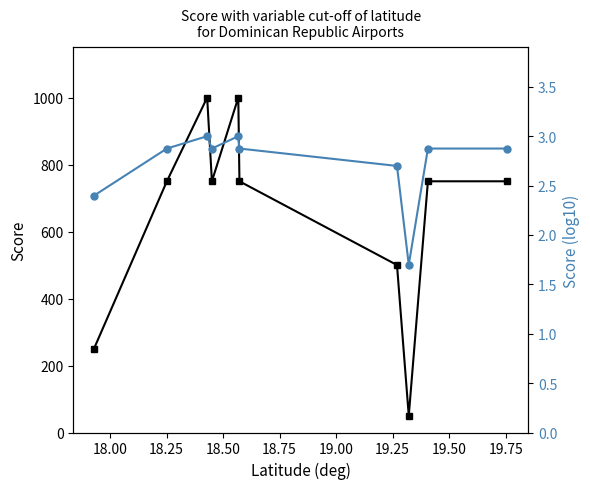

Reading right to left, what are all the values shown in this chart?

Score: 750.0	750.0	50.0	500.0	750.0	1000.0	750.0	1000.0	750.0	250.0
Score (log10): 2.9	2.9	1.7	2.7	2.9	3.0	2.9	3.0	2.9	2.4